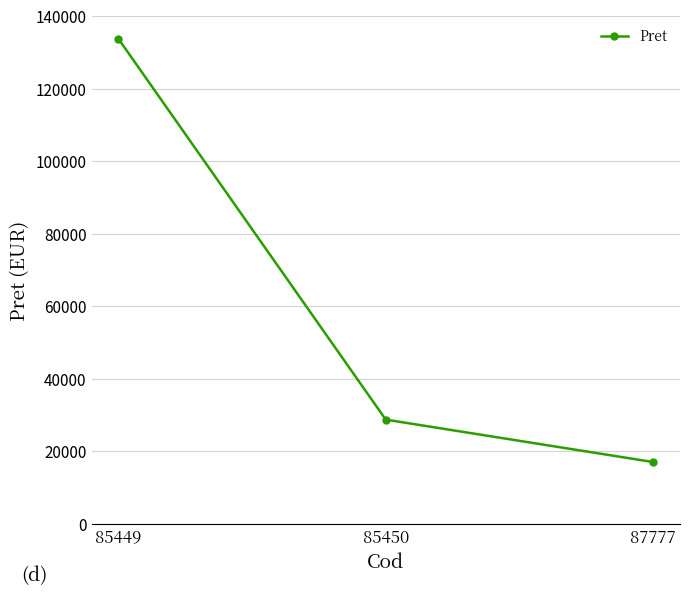

The chart shows a value of 43955 at 85450. True or false?

False